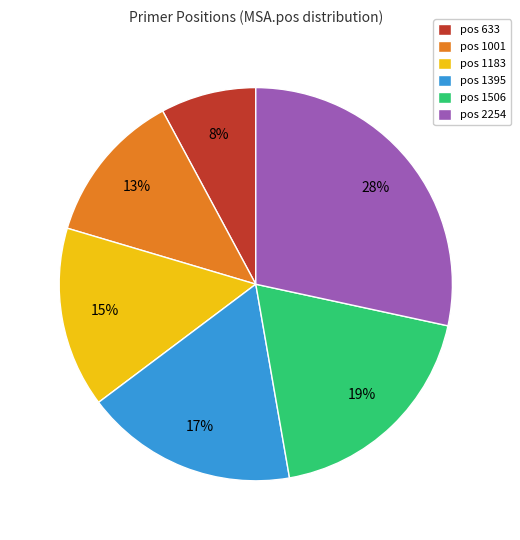

Is there any slice that represents more than half of the pie?

No